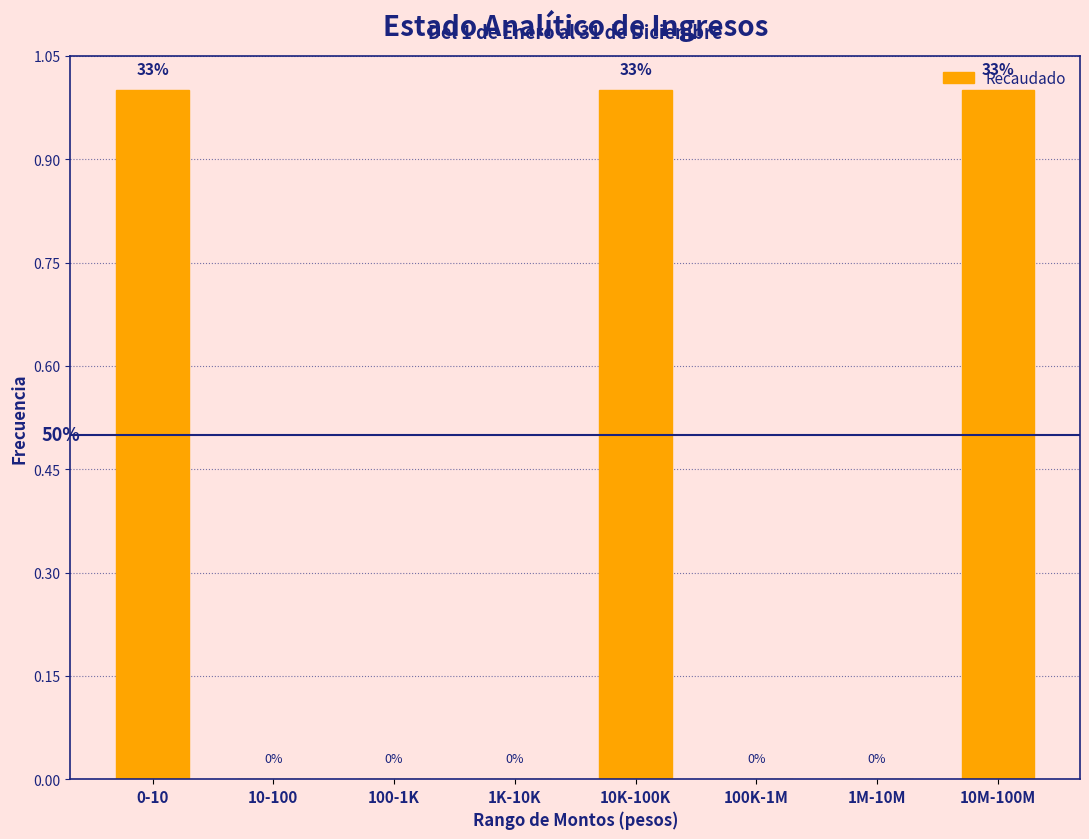

Which has a higher value, 0-10 or 100-1K?

0-10